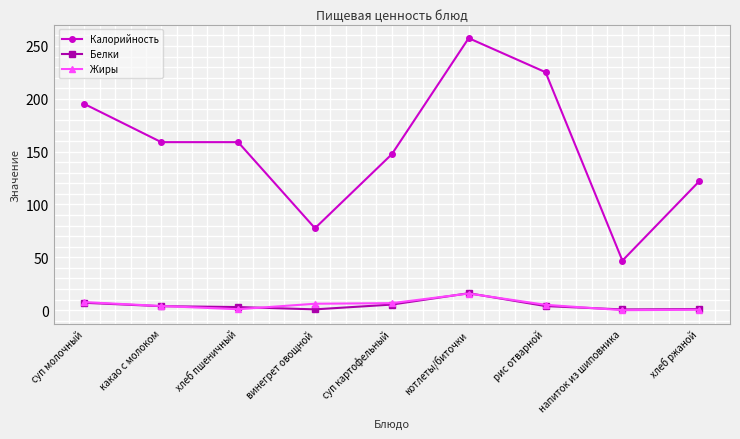

Which series has the widest spread of values?

Калорийность